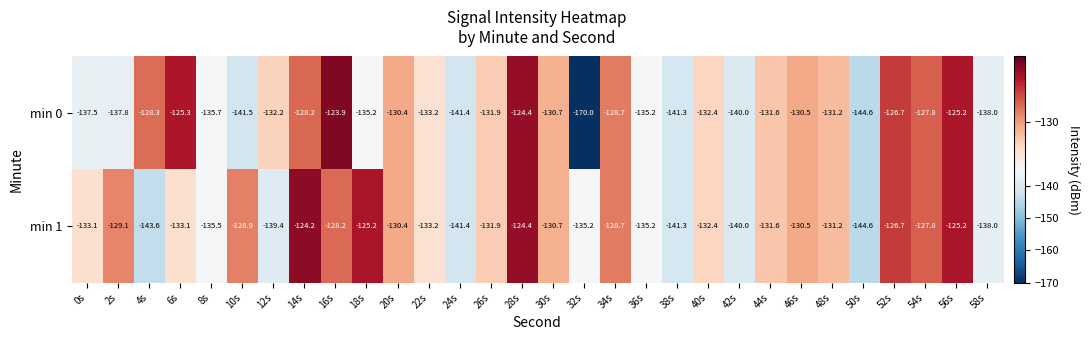

Which series has the widest spread of values?

min 0